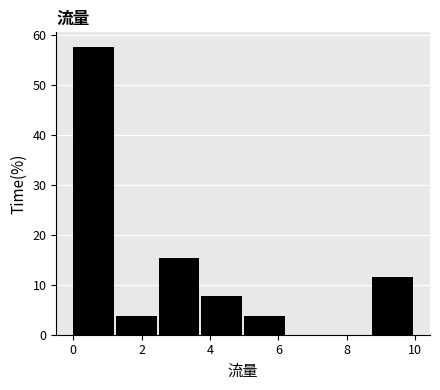

What is the height of the bar covering 0.00 to 1.25 on the x-axis? Neither the bar edges nor the heights are printed on the chart, so give them approximately, as read against the axes.

58